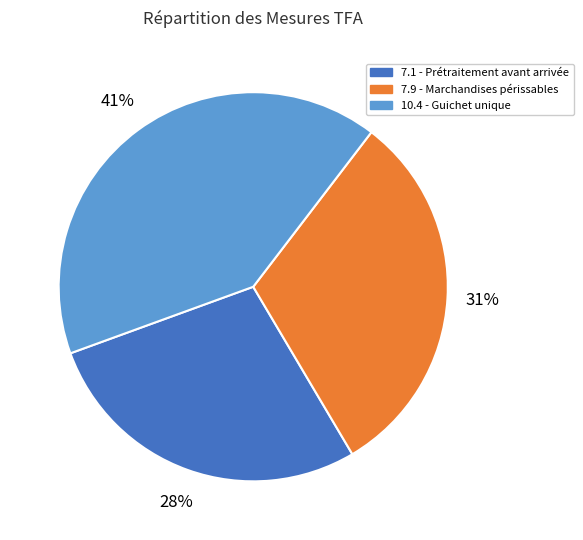

Rank the categories by value from highest to lowest.

10.4 - Guichet unique, 7.9 - Marchandises périssables, 7.1 - Prétraitement avant arrivée